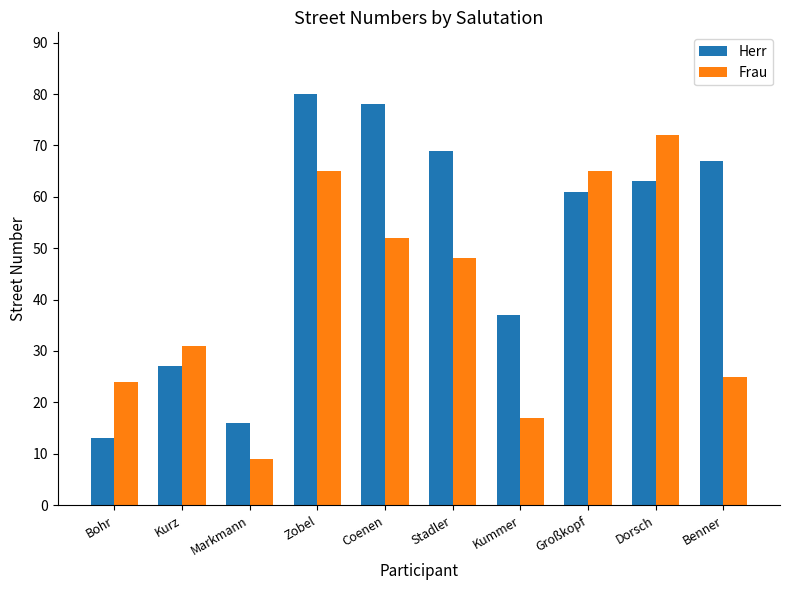

At which label does Herr first exceed 63?

Zobel